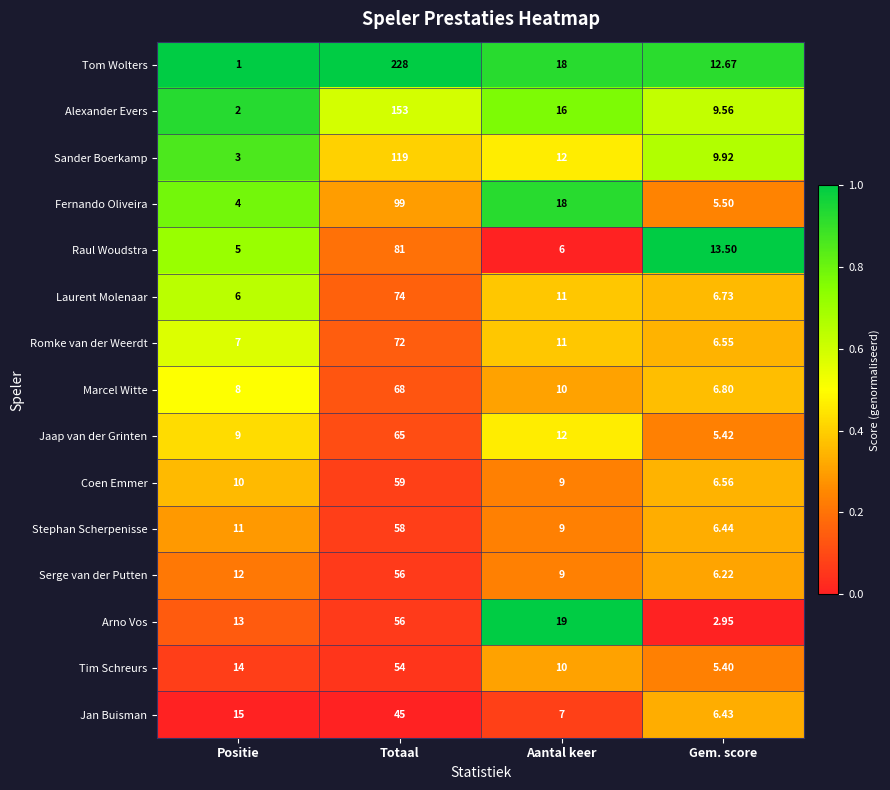

Which series has the largest total across all categories?

Tom Wolters